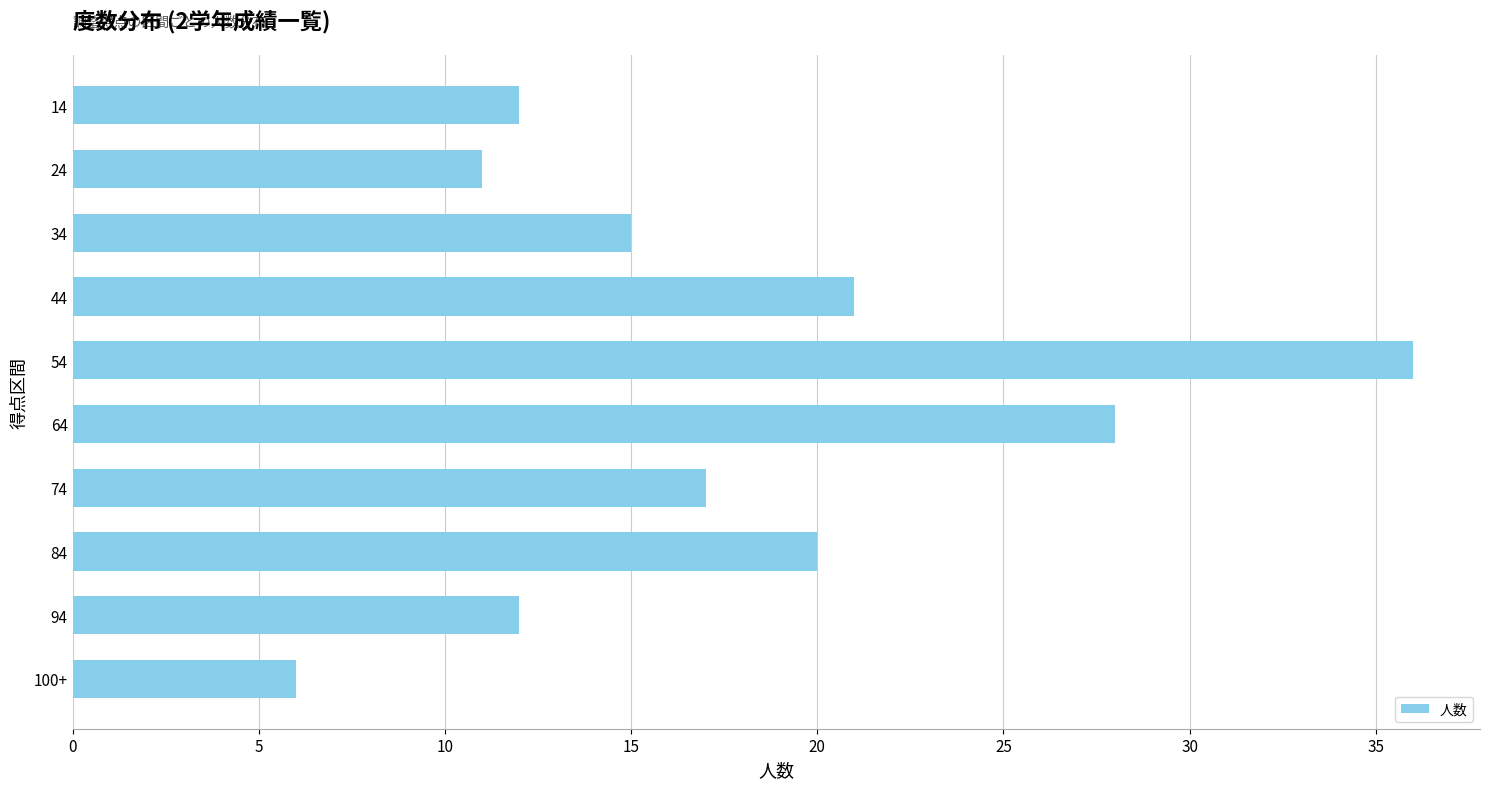

The value at 24 is 11. True or false?

True